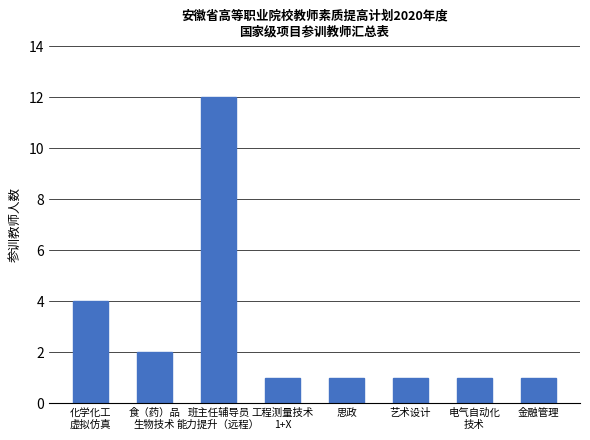

What is the sum of the values at 工程测量技术
1+X and 食（药）品
生物技术?

3